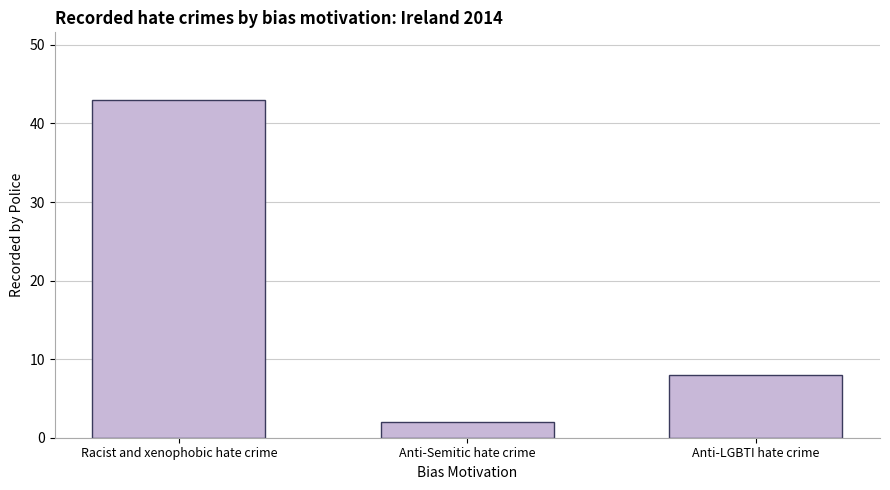

The value at Anti-Semitic hate crime is 2. True or false?

True